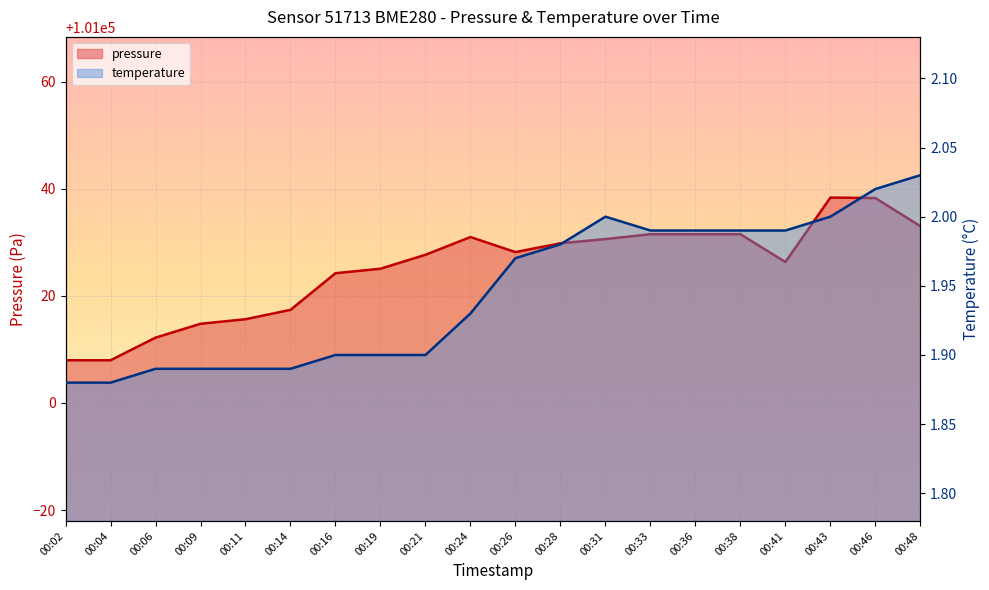

What is the total value across all series at 00:26?

101030.1